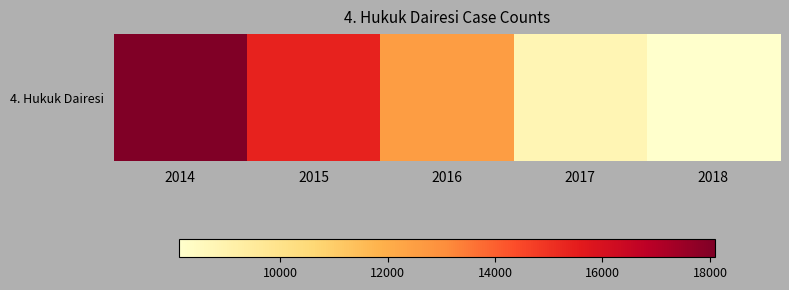

Reading left to right, transcribe all the data shown in this chart.

2014=18088	2015=15370	2016=12543	2017=8804	2018=8119